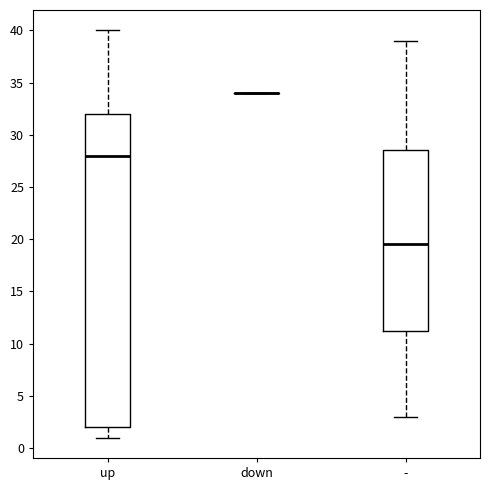

Reading left to right, transcribe this box plot: for each box, give where its median line is, the range the box spans, and where its two whiskers end, as read against the y-axis. The values are not printed on the chart, so give them approximately, as read against the axis.

up: median 28.0, box 2.0 to 32.0, whiskers 1.0 to 40.0
down: box collapsed to a line at 34.0, whiskers 34.0 to 34.0
-: median 19.5, box 11.5 to 28.5, whiskers 3.0 to 39.0